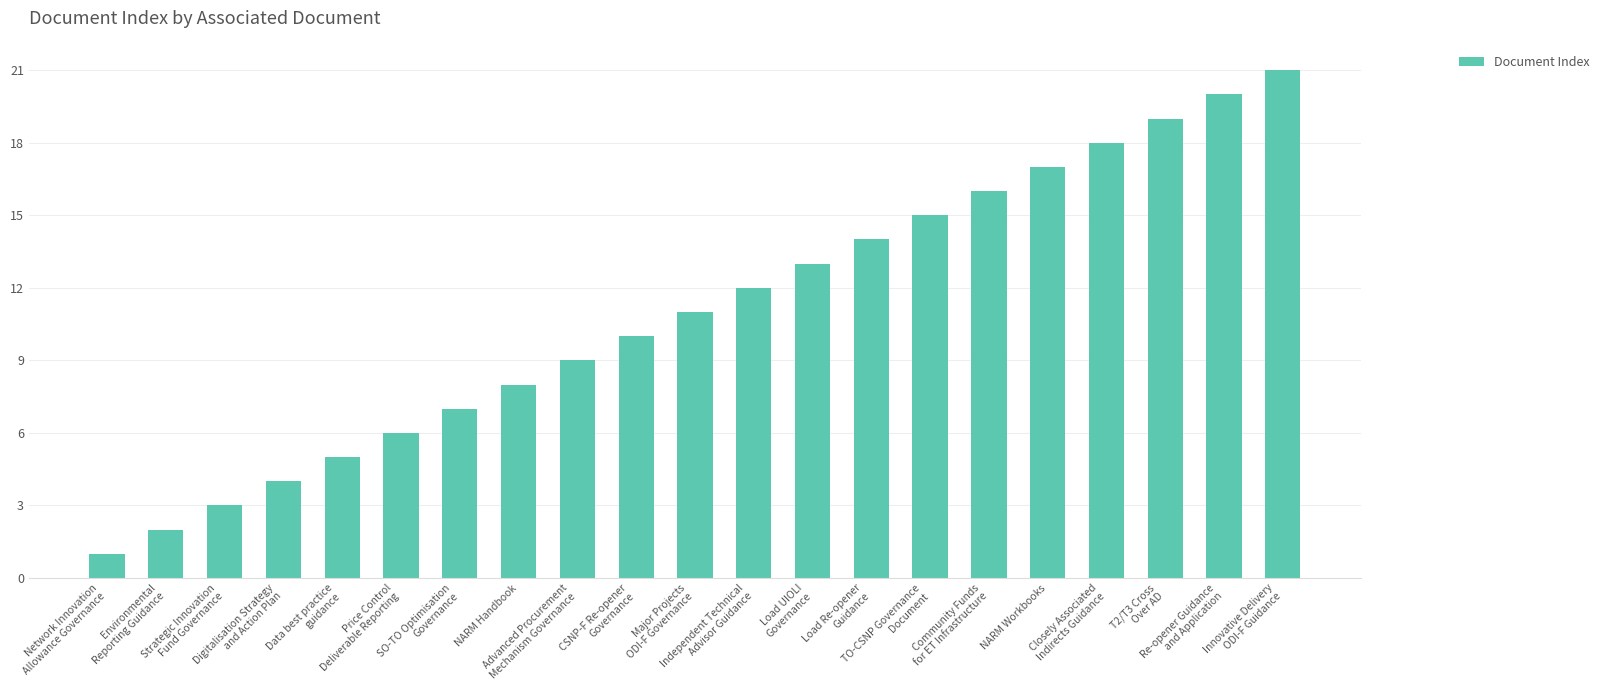

Reading left to right, what are all the values shown in this chart?

Network Innovation
Allowance Governance=1	Environmental
Reporting Guidance=2	Strategic Innovation
Fund Governance=3	Digitalisation Strategy
and Action Plan=4	Data best practice
guidance=5	Price Control
Deliverable Reporting=6	SO-TO Optimisation
Governance=7	NARM Handbook=8	Advanced Procurement
Mechanism Governance=9	CSNP-F Re-opener
Governance=10	Major Projects
ODI-F Governance=11	Independent Technical
Advisor Guidance=12	Load UIOLI
Governance=13	Load Re-opener
Guidance=14	TO-CSNP Governance
Document=15	Community Funds
for ET Infrastructure=16	NARM Workbooks=17	Closely Associated
Indirects Guidance=18	T2/T3 Cross
Over AD=19	Re-opener Guidance
and Application=20	Innovative Delivery
ODI-F Guidance=21